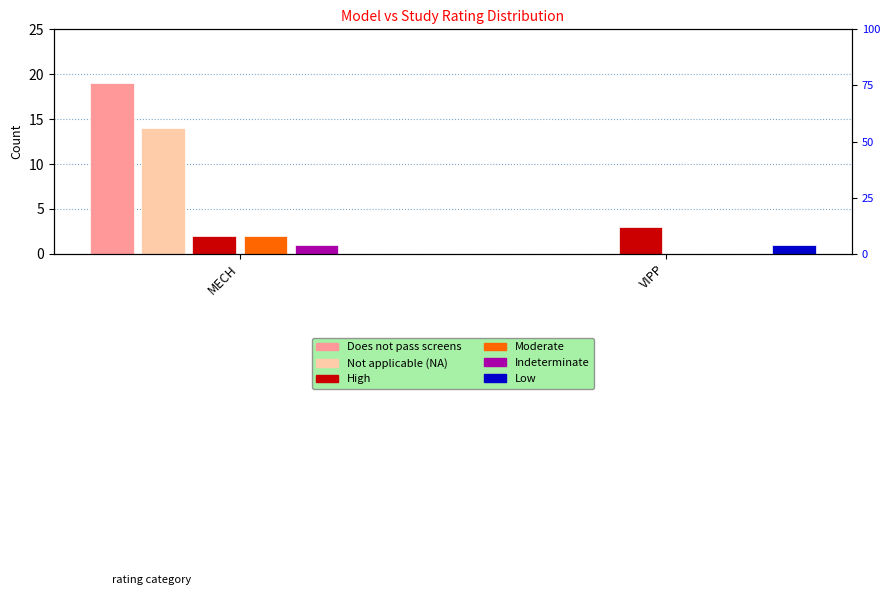

The value of Indeterminate at VIPP is 1. True or false?

False